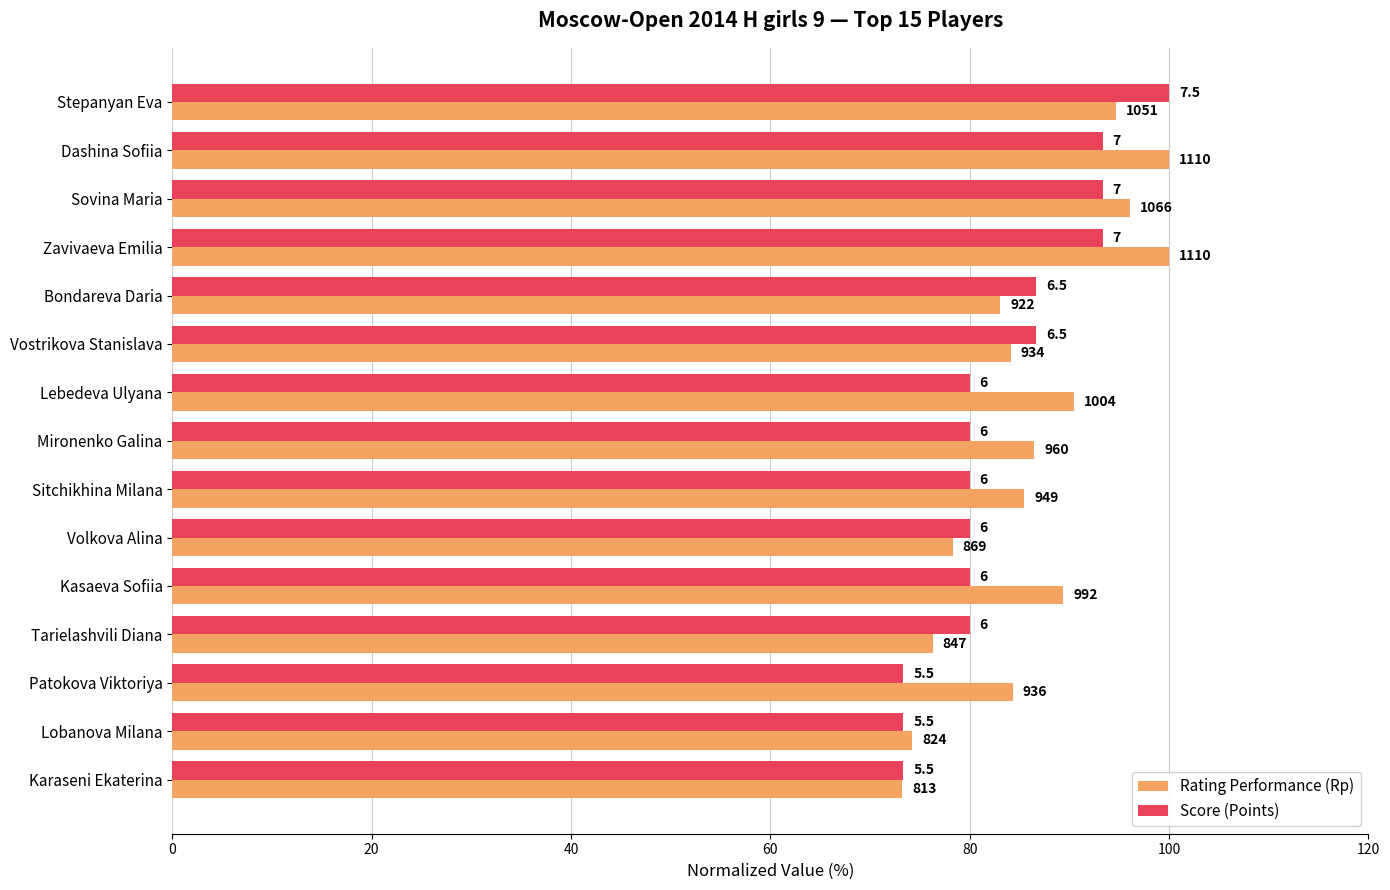

What are all the series names shown in the legend?

Rating Performance (Rp), Score (Points)